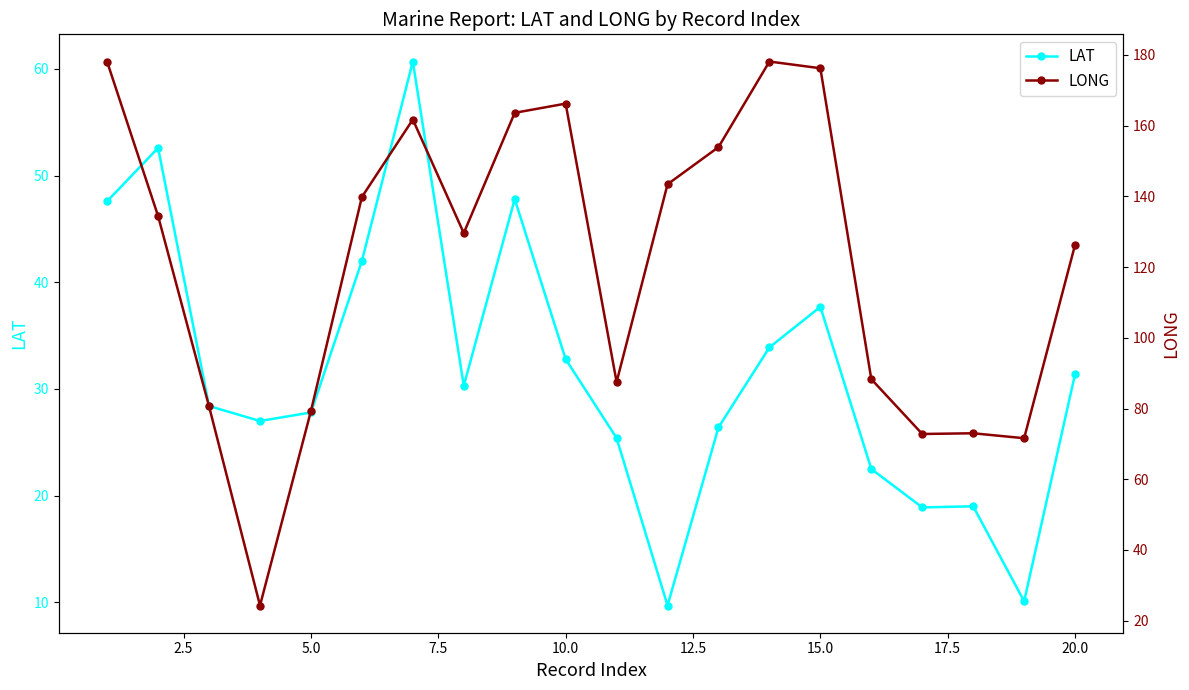

Is it true that LAT equals 37.7 at 15.0?

True